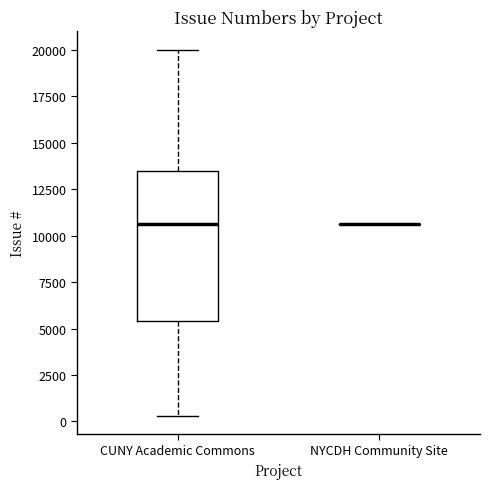

Which box is the tallest, from its lower edge to its upper edge?

CUNY Academic Commons